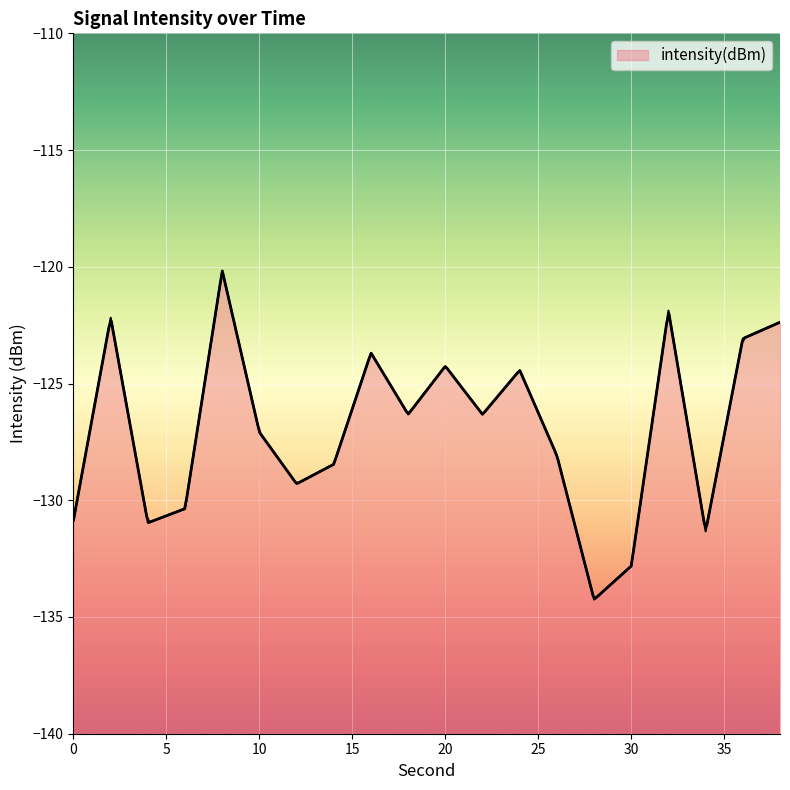

Reading left to right, list all the values displayed in this chart.

-130.8	-122.2	-131.0	-130.4	-120.2	-127.1	-129.3	-128.5	-123.7	-126.3	-124.3	-126.3	-124.4	-128.1	-134.3	-132.8	-121.9	-131.3	-123.1	-122.4